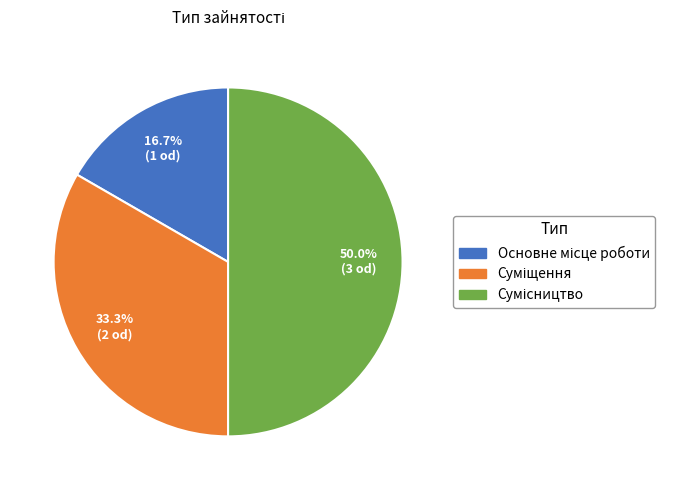

Count the number of slices in the pie.

3